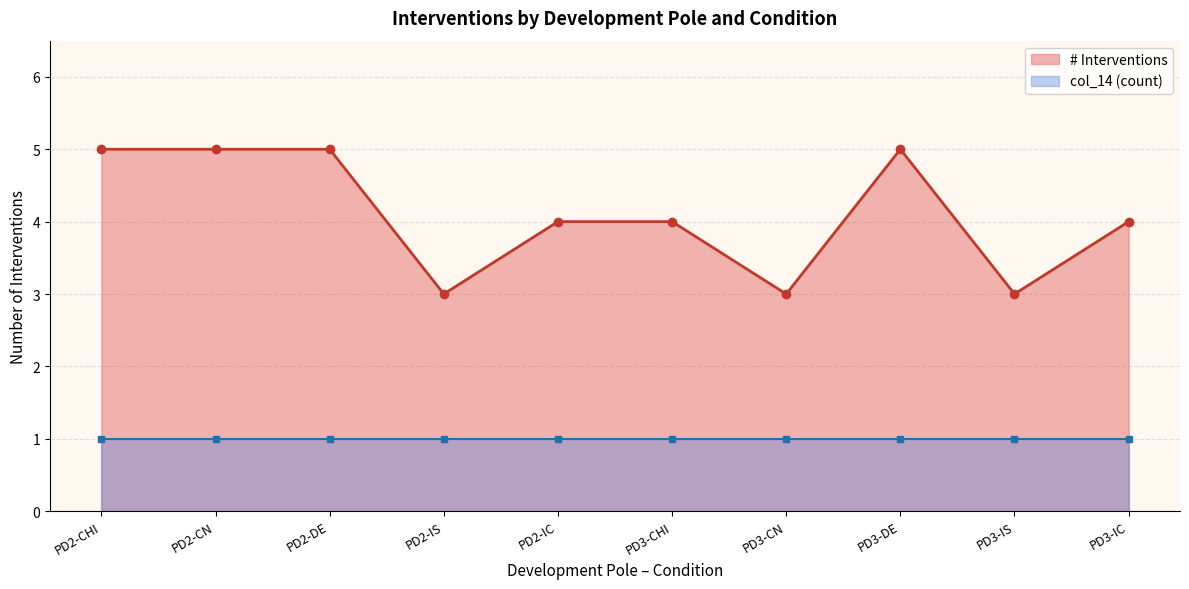

At which label is # Interventions closest to 4?

PD2-IC